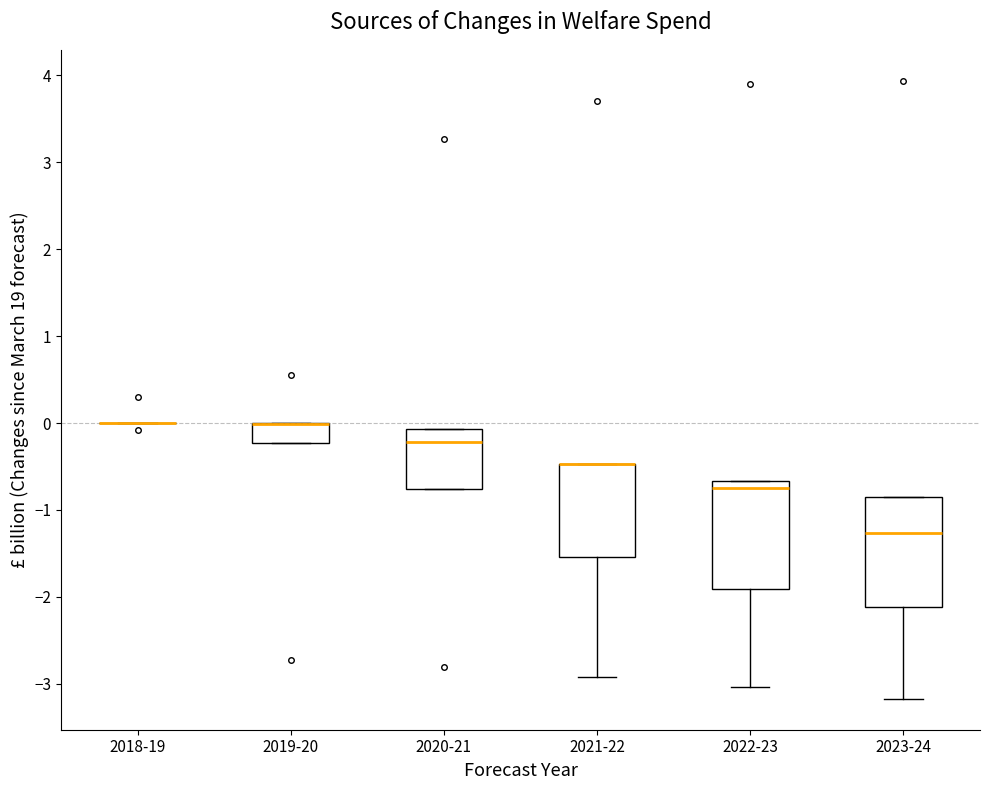

Reading left to right, transcribe this box plot: for each box, give where its median line is, the range the box spans, and where its two whiskers end, as read against the y-axis. The values are not printed on the chart, so give them approximately, as read against the axis.

2018-19: box collapsed to a line at 0.0, whiskers 0.0 to 0.0
2019-20: median 0.0 (drawn on the box's upper edge), box -0.2 to 0.0, whiskers -0.2 to 0.0
2020-21: median -0.2, box -0.8 to -0.1, whiskers -0.8 to -0.1
2021-22: median -0.5 (drawn on the box's upper edge), box -1.5 to -0.5, whiskers -2.9 to -0.5
2022-23: median -0.7 (just below the box's upper edge), box -1.9 to -0.7, whiskers -3.0 to -0.7
2023-24: median -1.3, box -2.1 to -0.8, whiskers -3.2 to -0.8